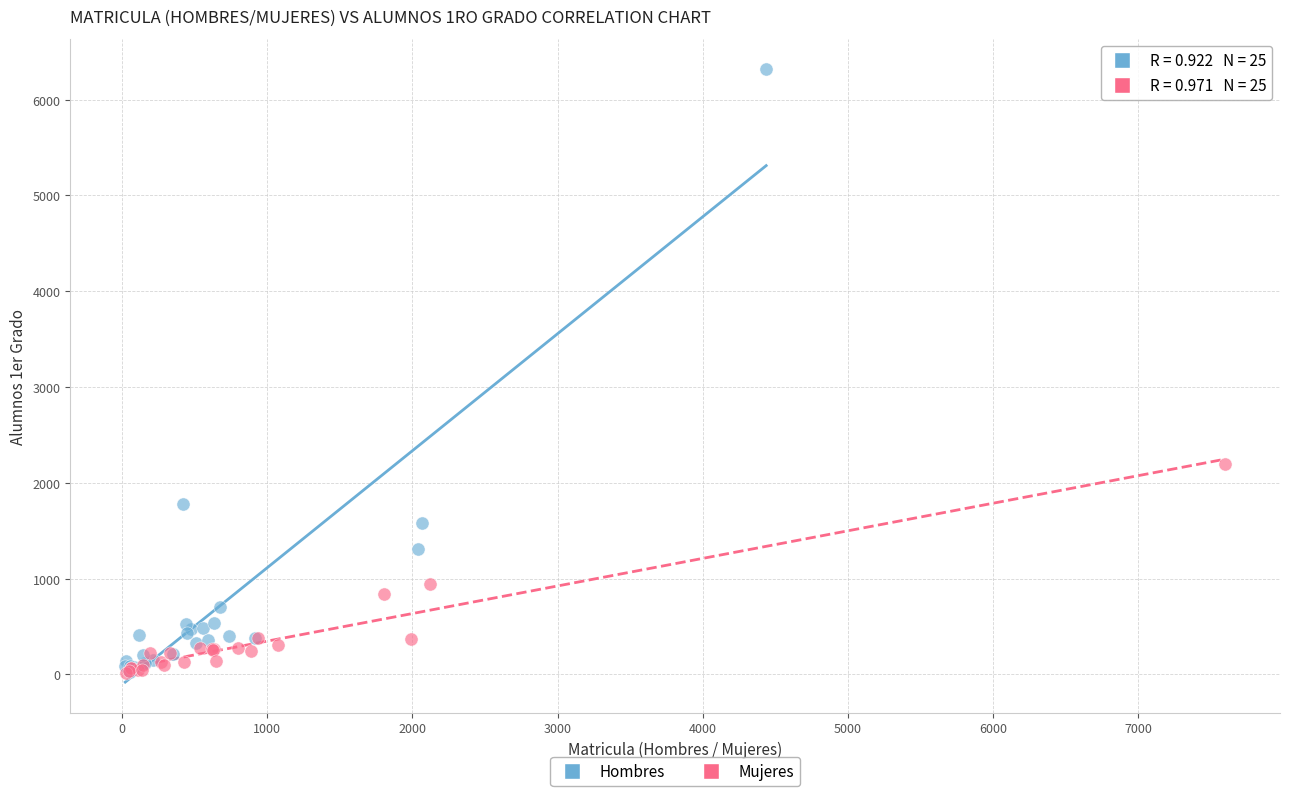

Which series reaches the maximum Y coordinate?

Hombres